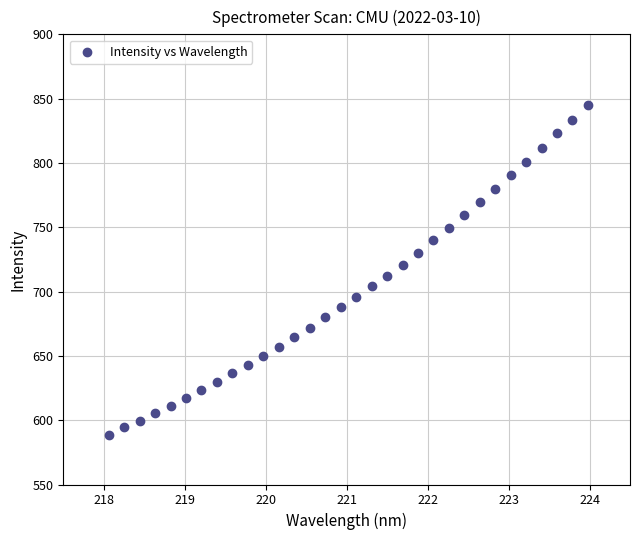

What is the range of X values (max minus min)?

5.9